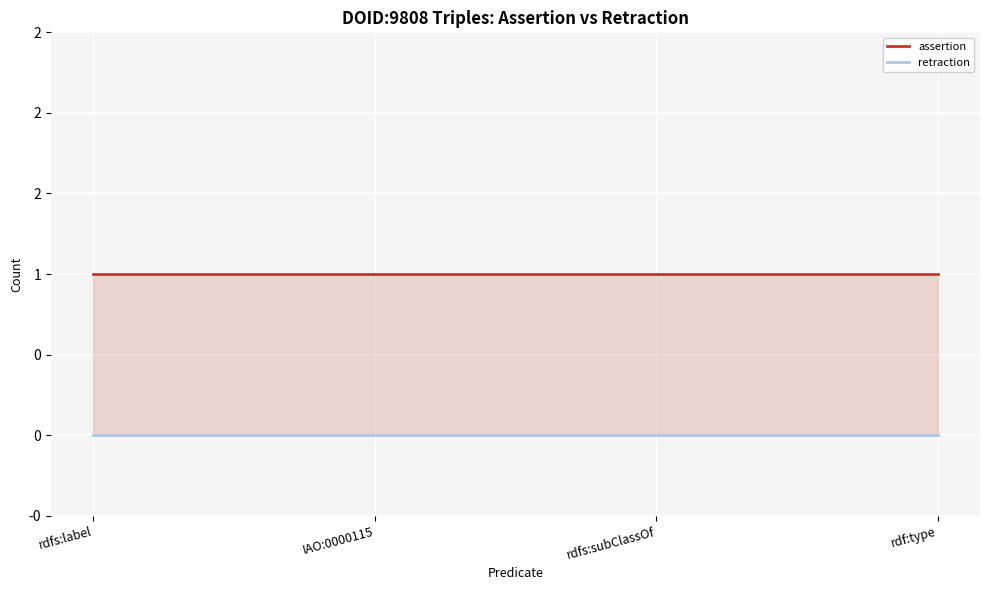

Which has a higher value, IAO:0000115 or rdfs:subClassOf?

IAO:0000115